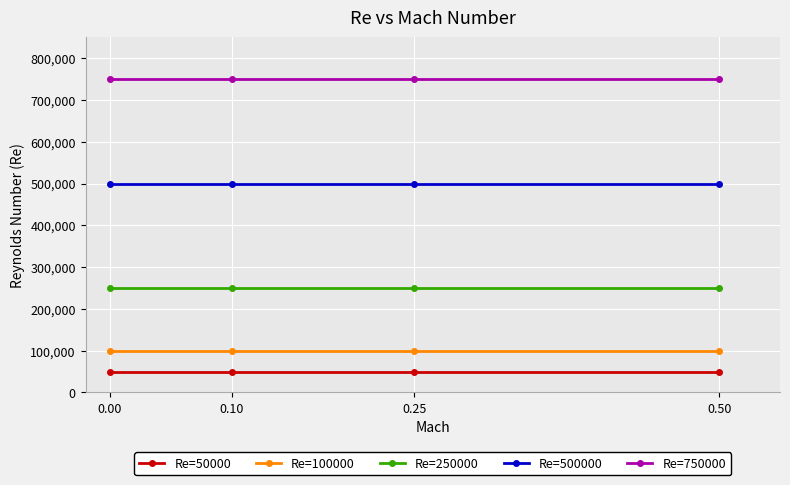

Is this an area chart (filled region under the line)?

No